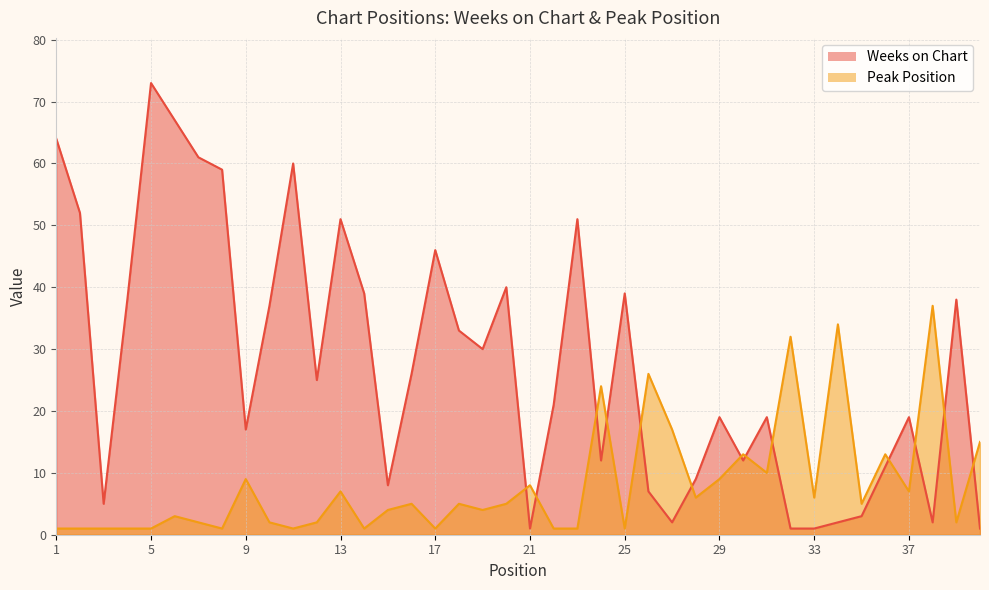

Rank the categories by Peak Position value from lowest to highest.

1, 2, 3, 4, 5, 8, 11, 14, 17, 22, 23, 25, 7, 10, 12, 39, 6, 15, 19, 16, 18, 20, 35, 28, 33, 13, 37, 21, 9, 29, 31, 30, 36, 40, 27, 24, 26, 32, 34, 38